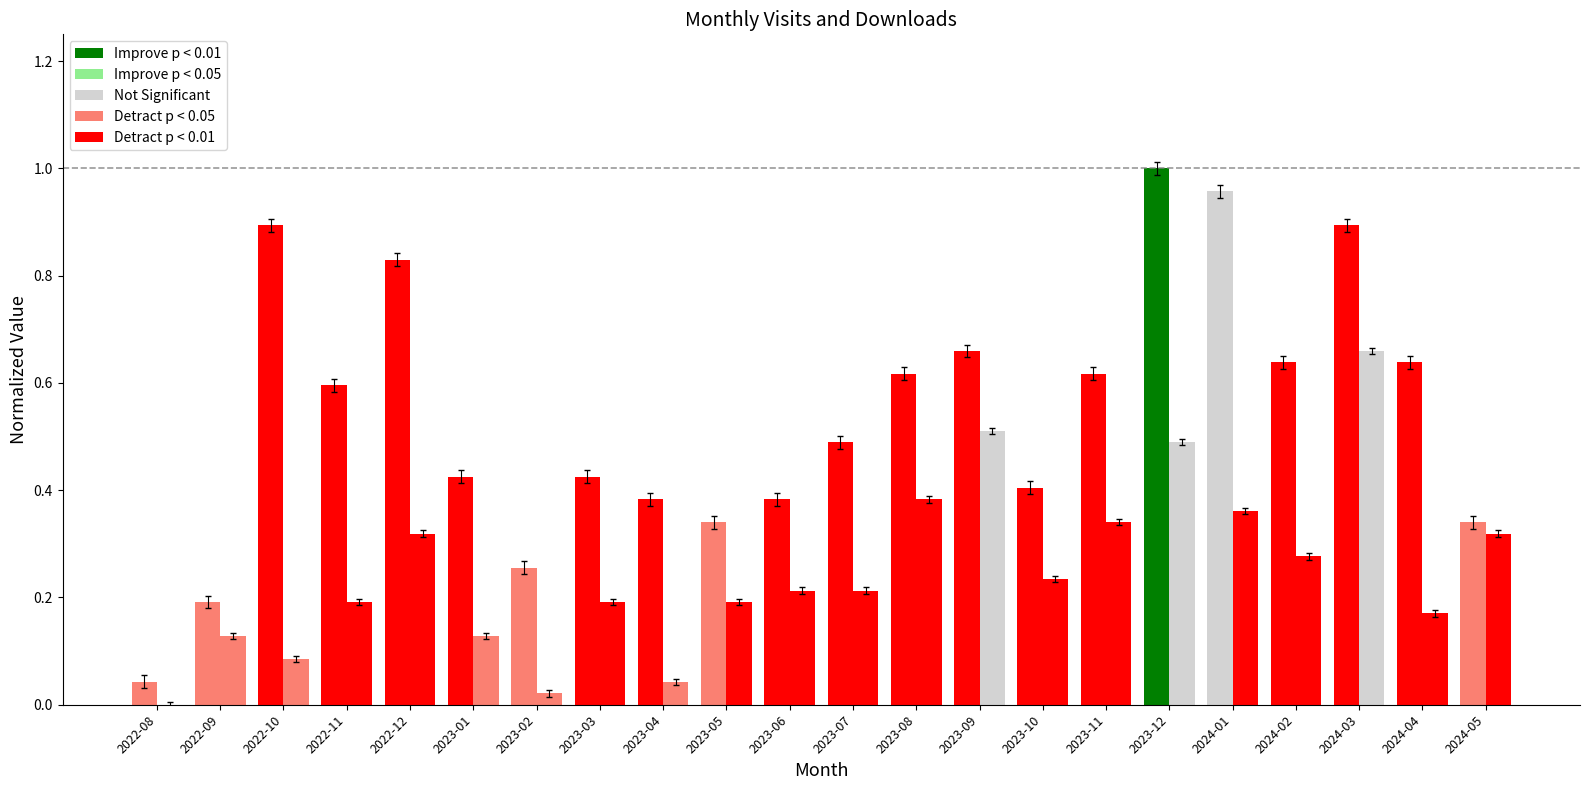

How many data points does each series have?

22